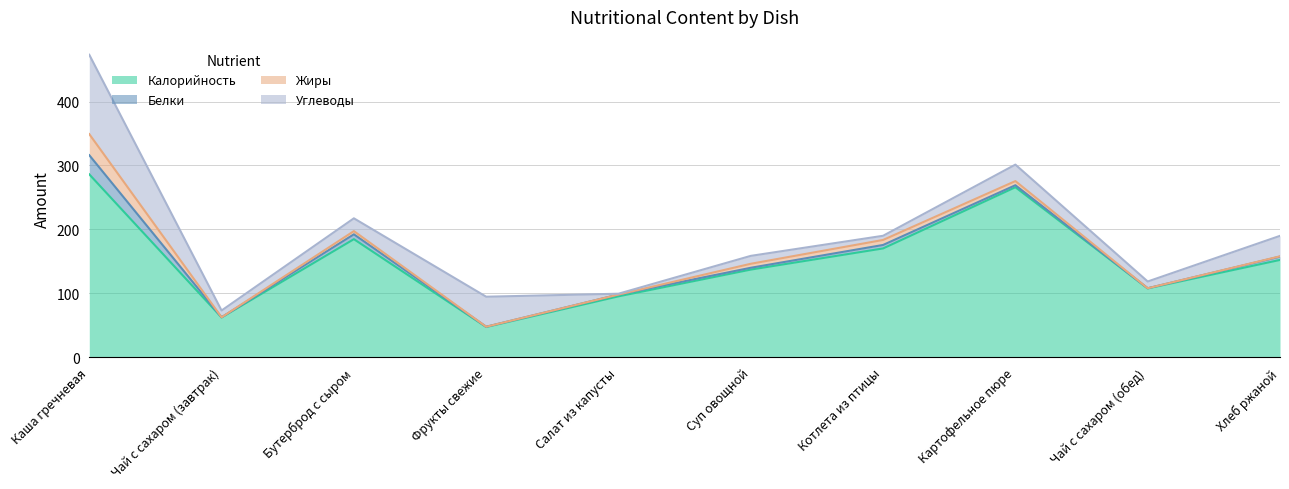

Reading right to left, what are all the values shown in this chart?

Калорийность: Хлеб ржаной=152.0	Чай с сахаром (обед)=107.4	Картофельное пюре=265.8	Котлета из птицы=170.0	Суп овощной=136.9	Салат из капусты=95.0	Фрукты свежие=47.0	Бутерброд с сыром=184.5	Чай с сахаром (завтрак)=62.0	Каша гречневая=286.0
Белки: Хлеб ржаной=5.2	Чай с сахаром (обед)=0.2	Картофельное пюре=3.2	Котлета из птицы=5.4	Суп овощной=2.9	Салат из капусты=2.8	Фрукты свежие=0.4	Бутерброд с сыром=7.6	Чай с сахаром (завтрак)=0.2	Каша гречневая=30.0
Жиры: Хлеб ржаной=0.5	Чай с сахаром (обед)=0.0	Картофельное пюре=6.5	Котлета из птицы=7.8	Суп овощной=6.2	Салат из капусты=0.0	Фрукты свежие=0.0	Бутерброд с сыром=5.0	Чай с сахаром (завтрак)=0.0	Каша гречневая=33.0
Углеводы: Хлеб ржаной=32.0	Чай с сахаром (обед)=10.6	Картофельное пюре=25.8	Котлета из птицы=6.5	Суп овощной=12.4	Салат из капусты=1.3	Фрукты свежие=47.0	Бутерброд с сыром=20.0	Чай с сахаром (завтрак)=10.6	Каша гречневая=124.2